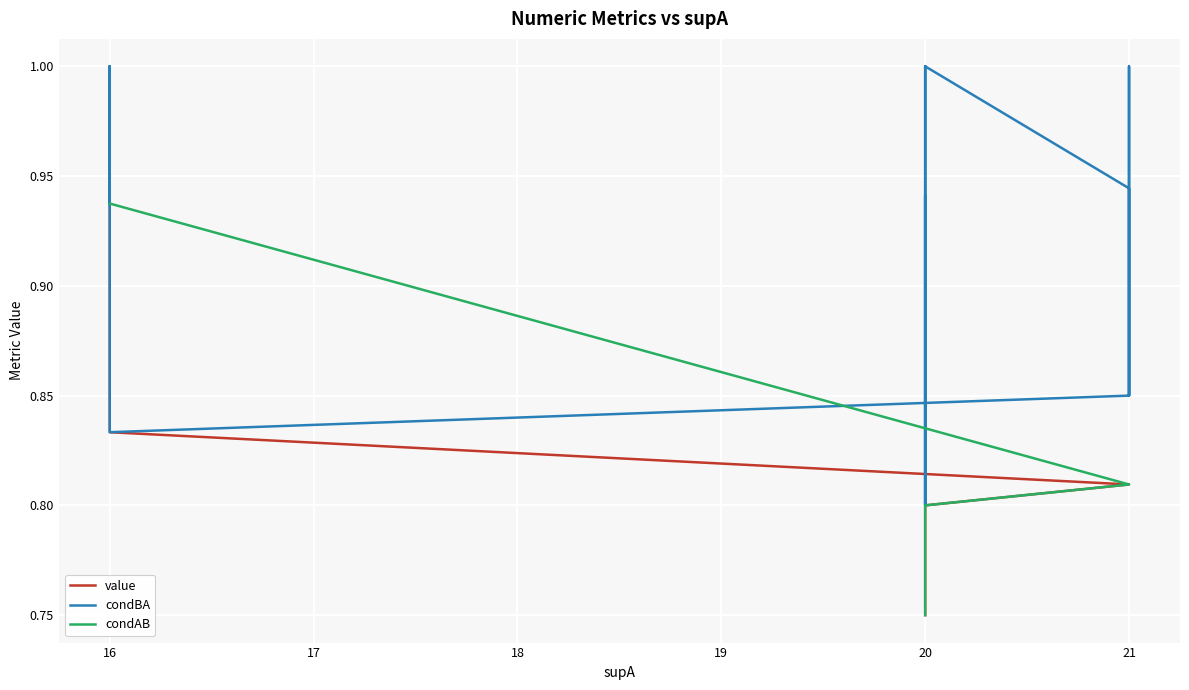

What are all the series names shown in the legend?

value, condBA, condAB